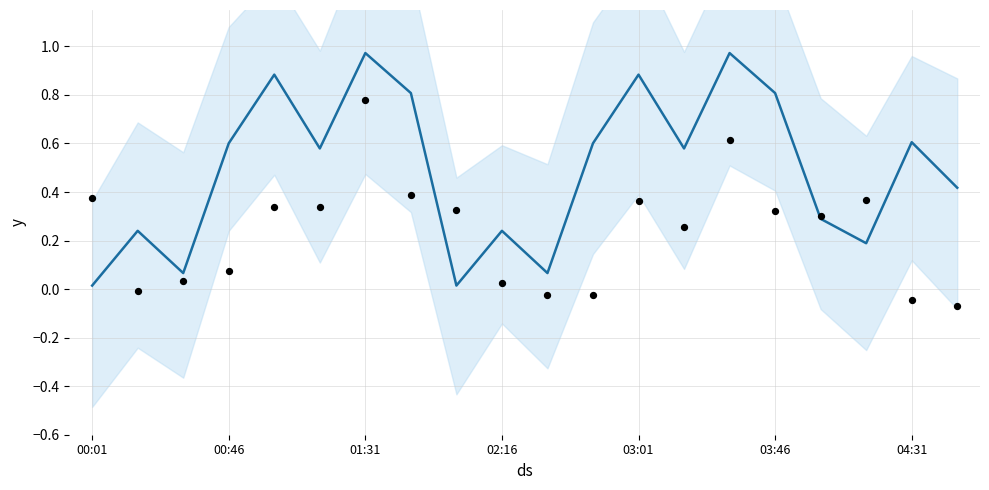

At how many categories does at least one series exceed 0?

20